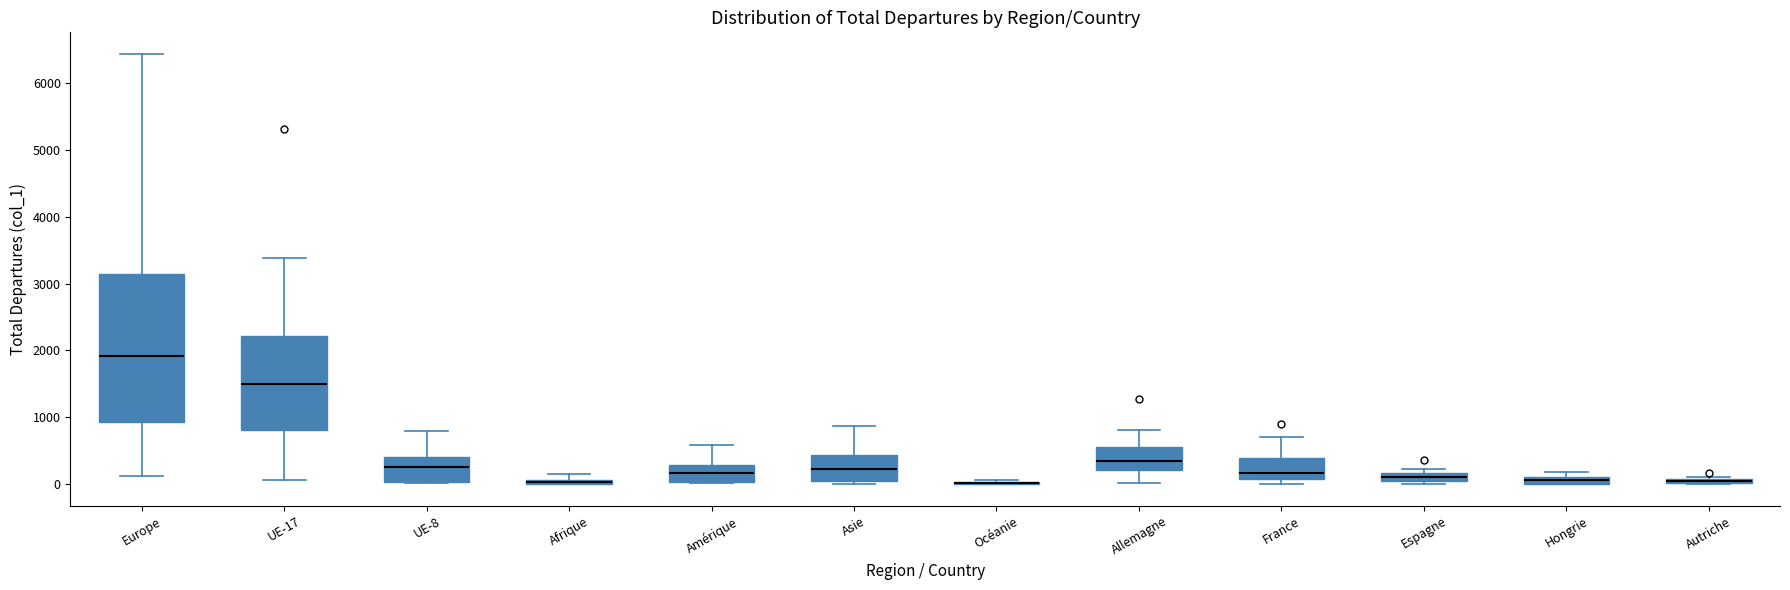

Where is the upper edge of the box for France on the y-axis? The values are not printed on the chart, so give them approximately, as read against the axis.

400